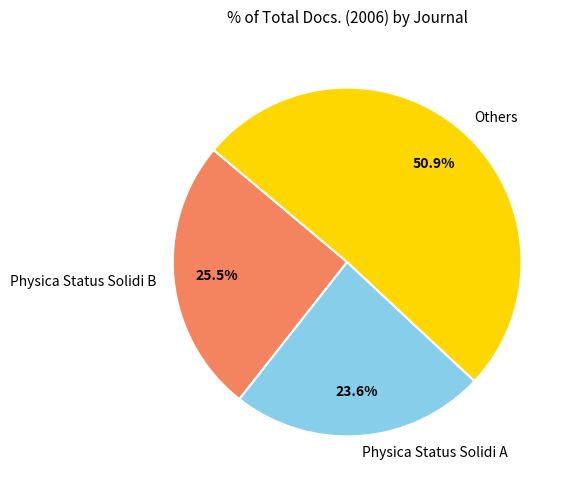

Does any single category account for the majority?

Yes